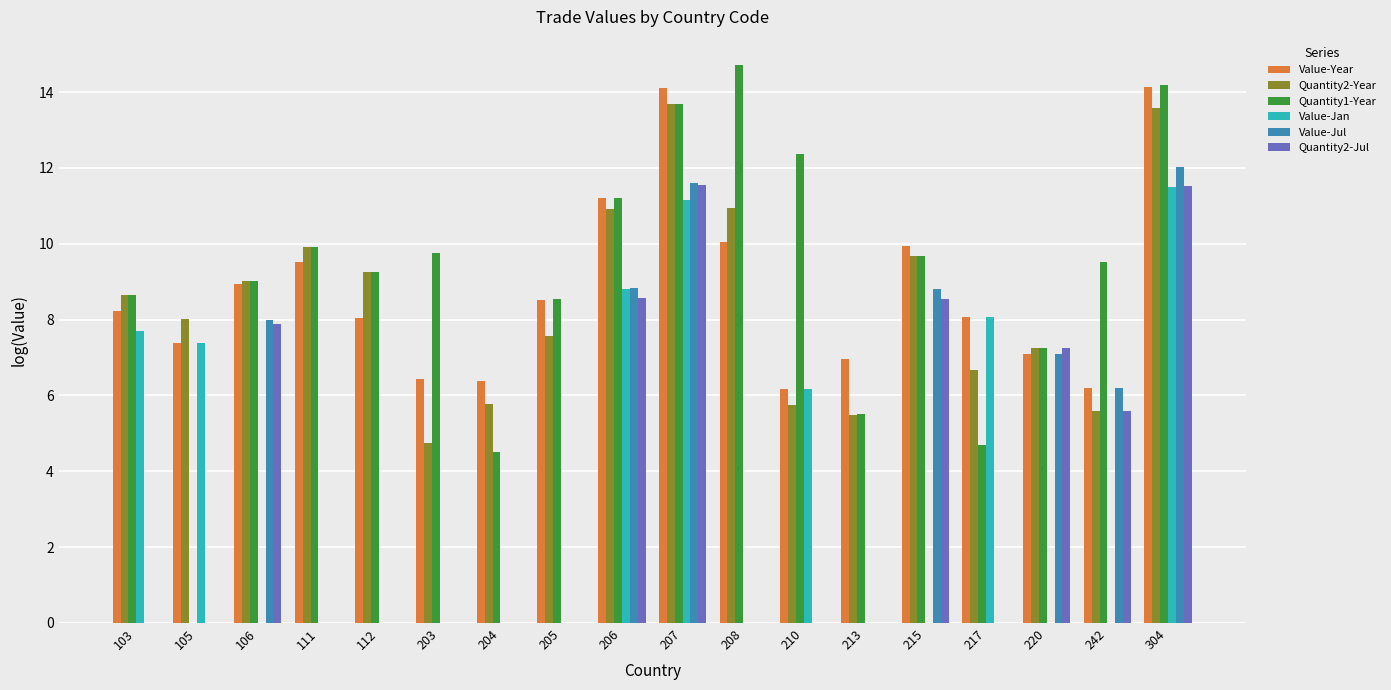

What is the sum of the Quantity2-Year values at 204 and 242?

11.4